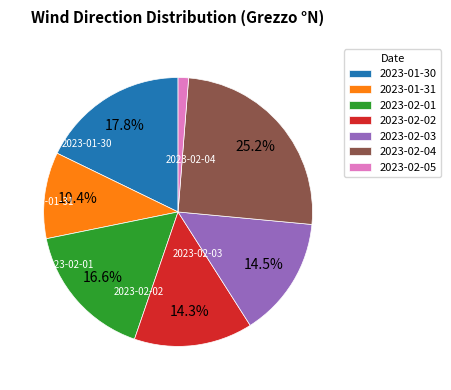

To the nearest percent, what percentage of the pie is 2023-02-02?

14%